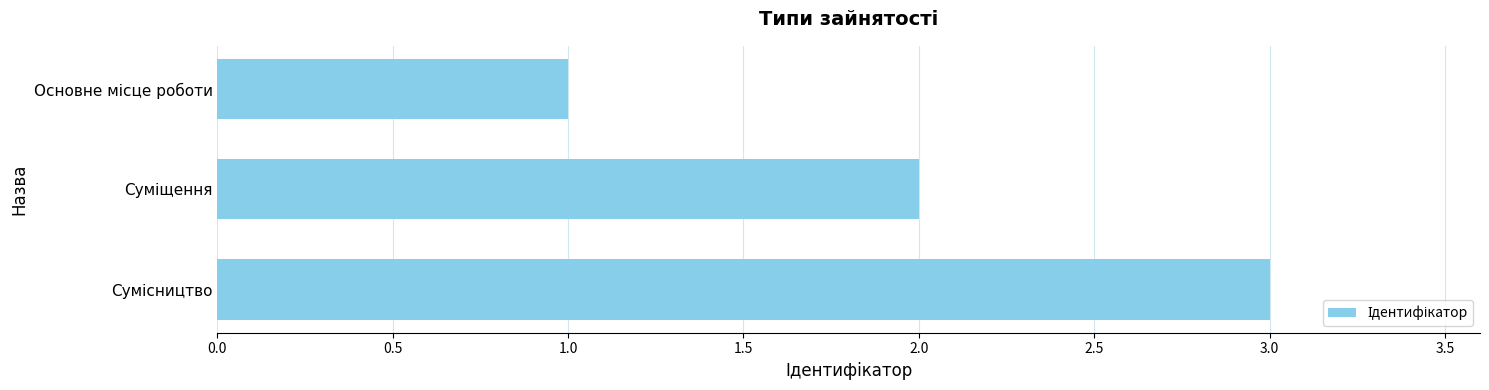

What is the average value?

2